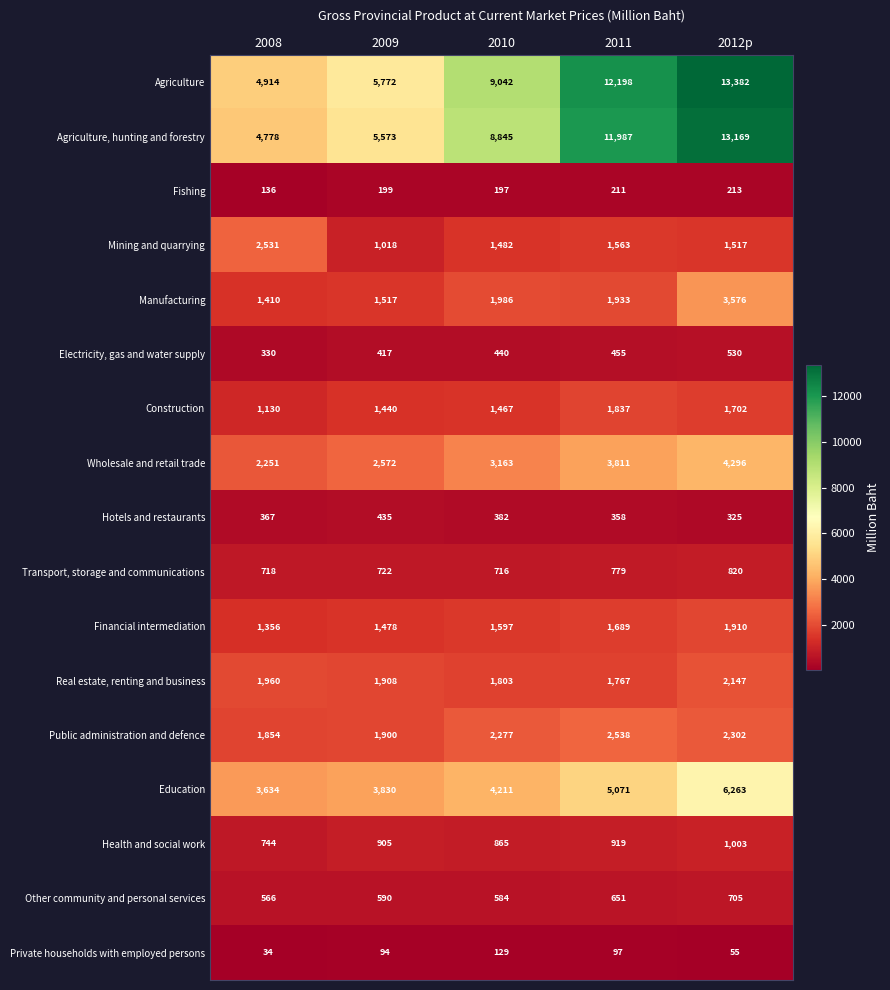

What is the difference between the maximum and second lowest values in the Manufacturing series?

2059